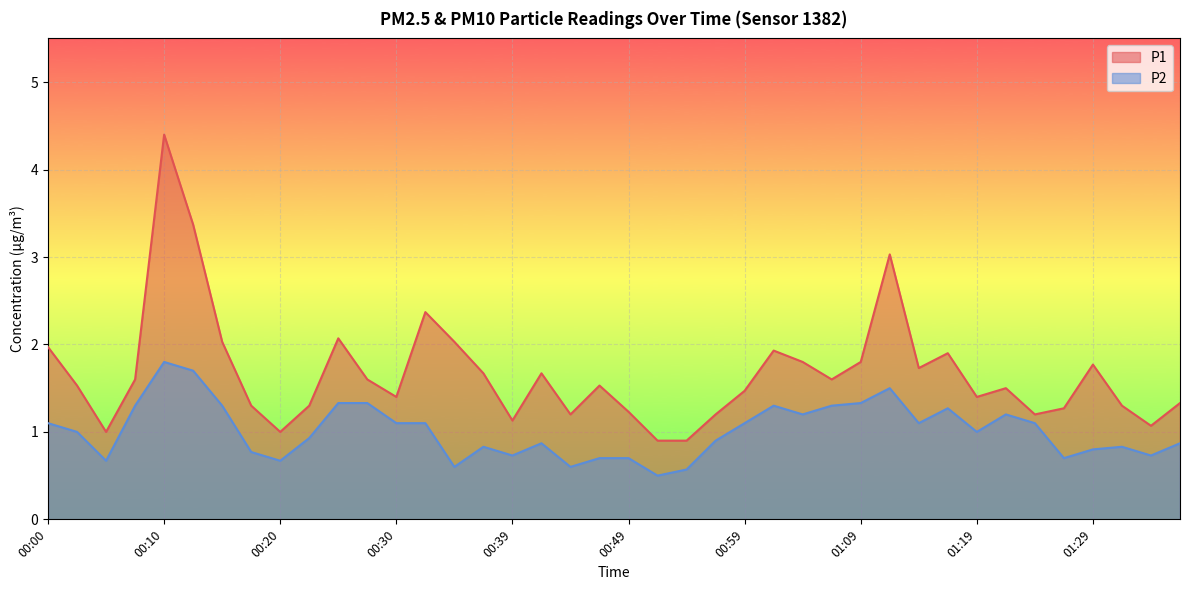

What is the difference between the second highest and second lowest values in the P1 series?

2.5